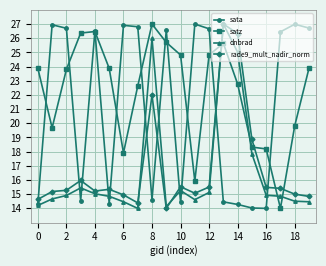

What is the greatest value displayed?

27.0